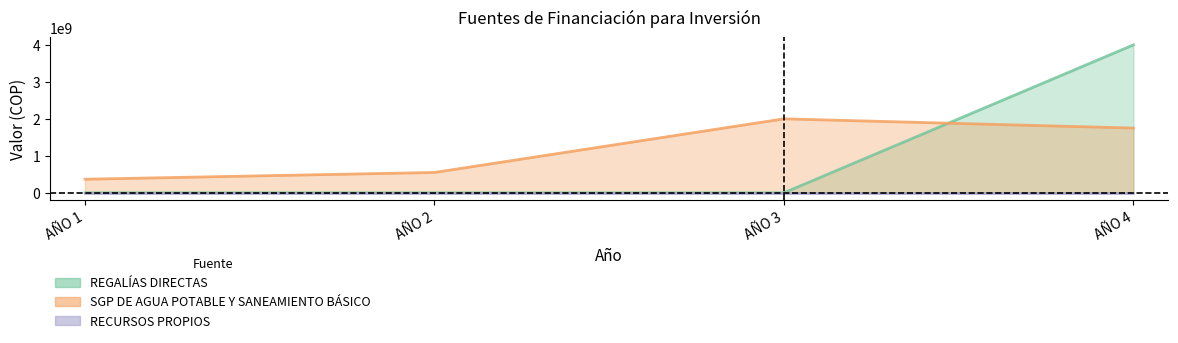

Where is the first local maximum for SGP DE AGUA POTABLE Y SANEAMIENTO BÁSICO?

AÑO 3